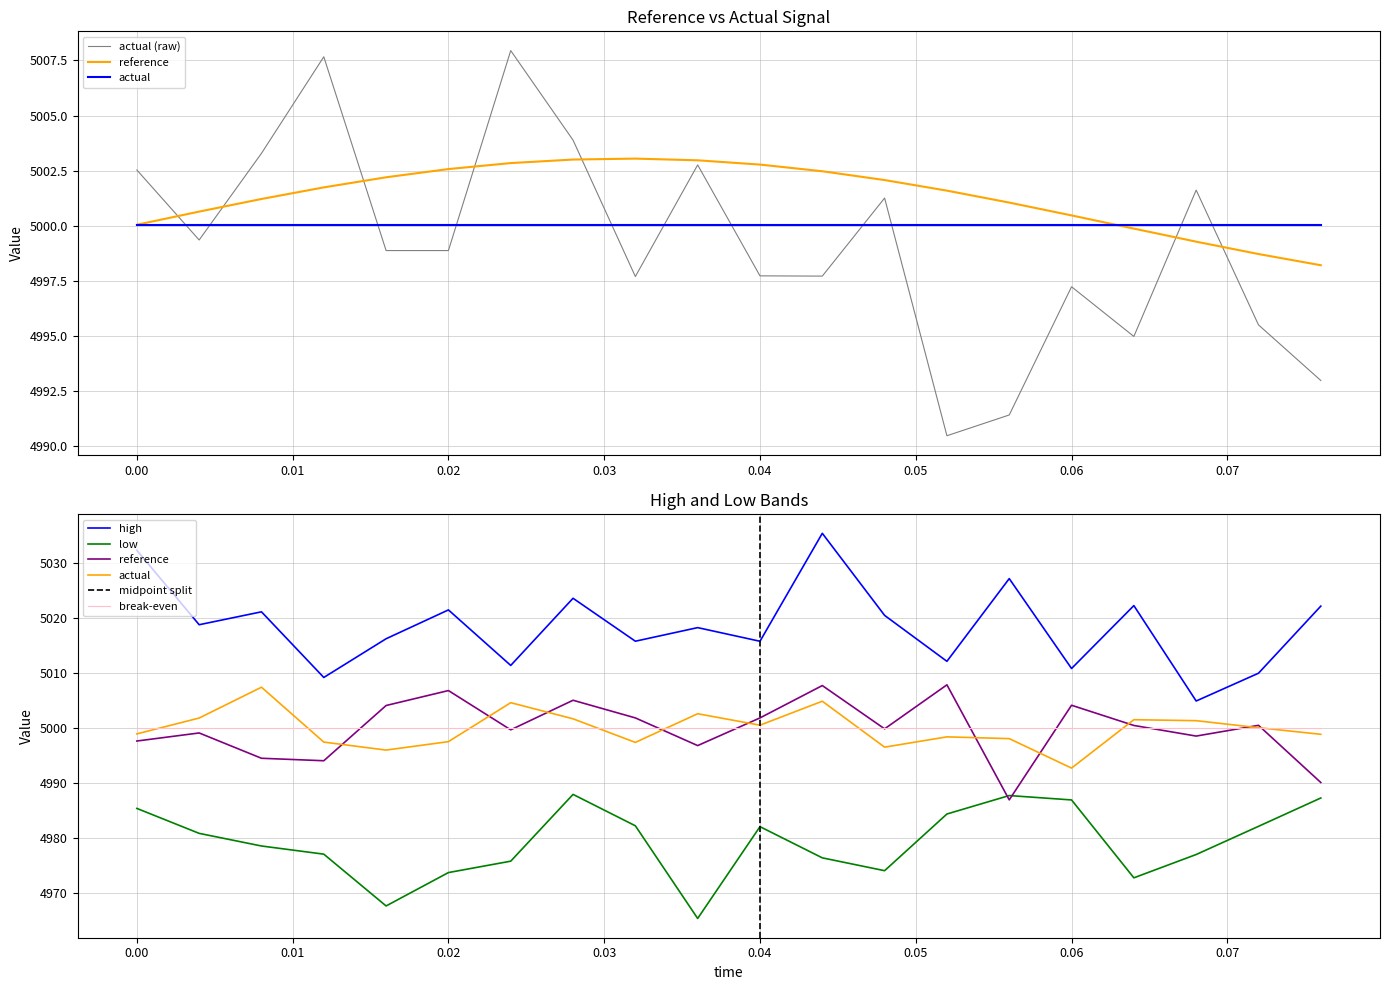

At how many categories does at least one series exceed 3838?

20